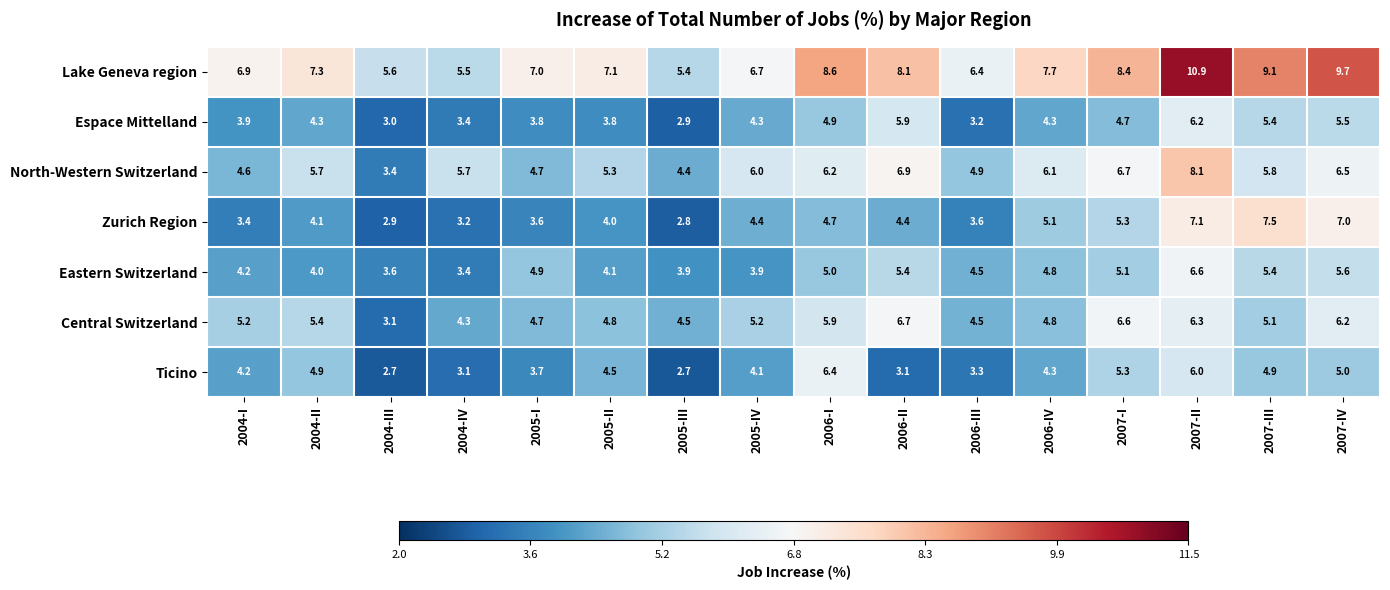

True or false: Zurich Region has a value of 4.4 at 2004-IV.

False